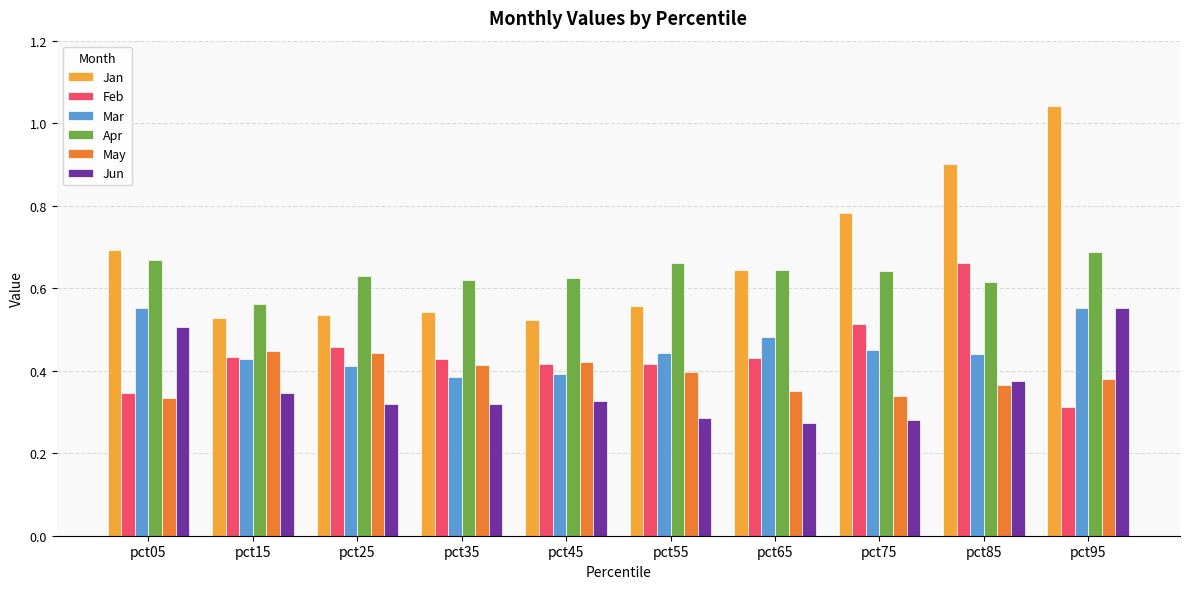

Which label corresponds to the largest value in the chart?

pct95